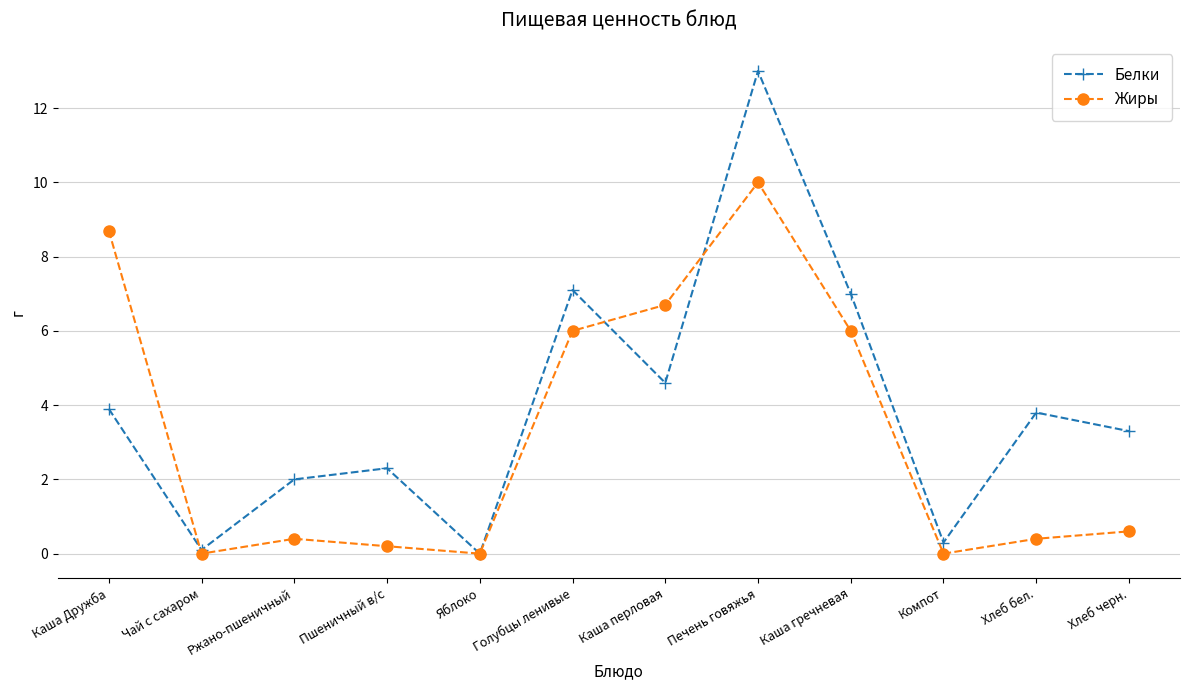

What is the sum of the Жиры values at Каша Дружба and Печень говяжья?

18.7